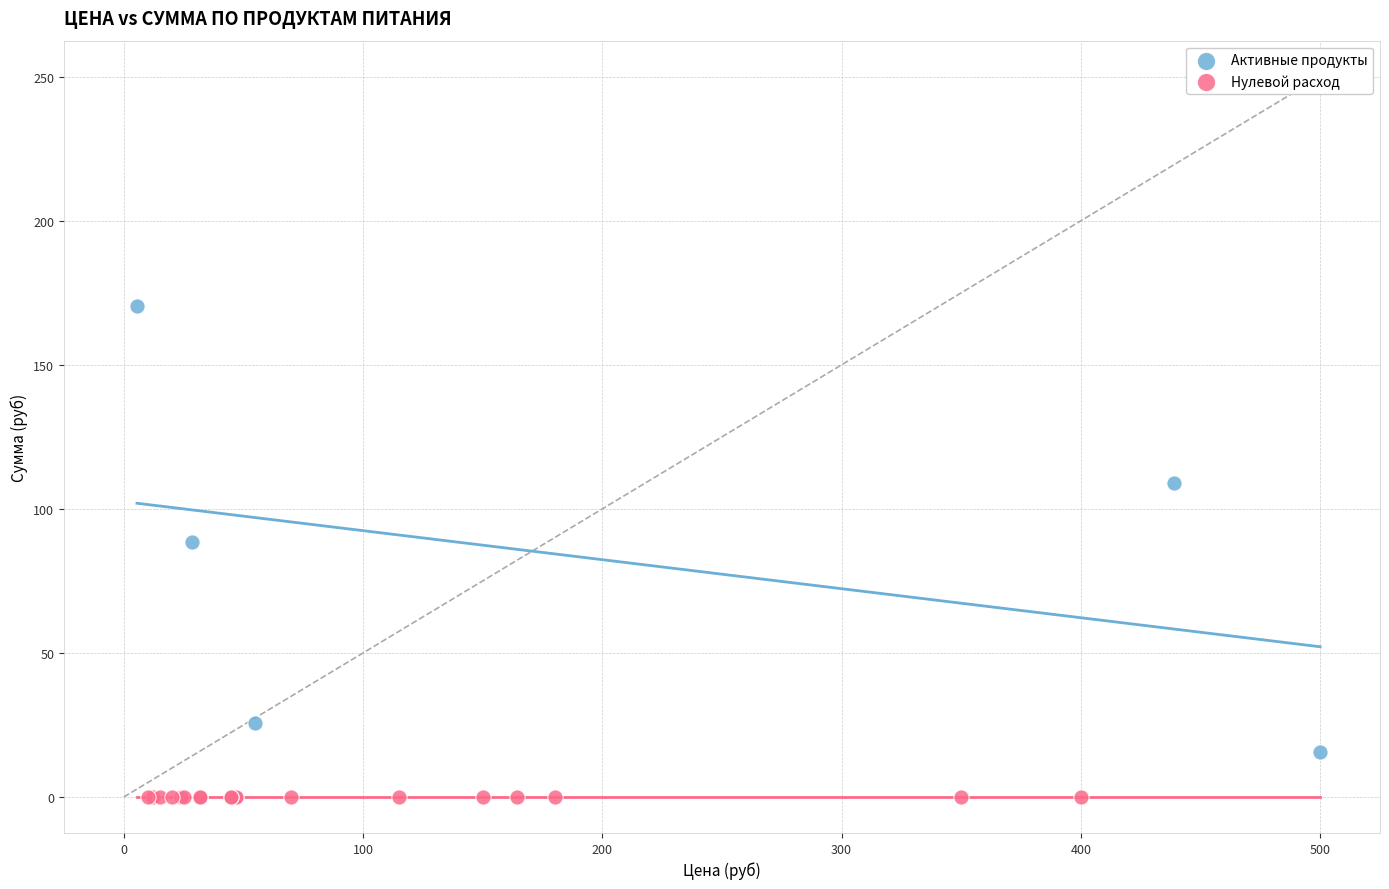

Which series reaches the maximum Y coordinate?

Активные продукты